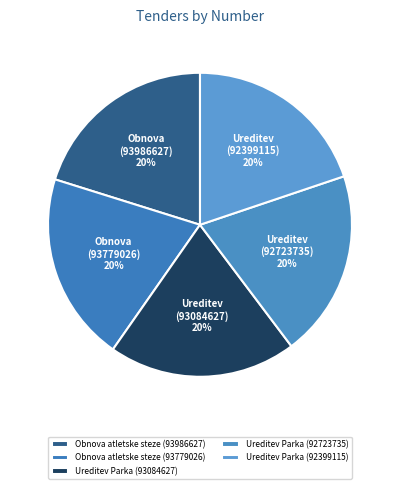

True or false: Obnova atletske steze (93779026) accounts for 12% of the total.

False